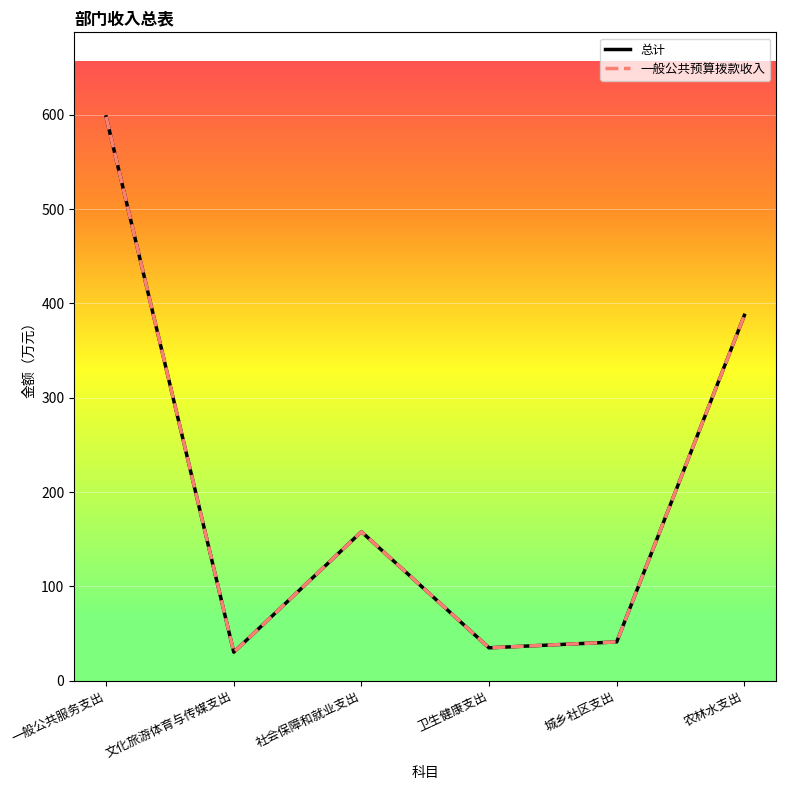

What is the sum of the 一般公共预算拨款收入 values at 社会保障和就业支出 and 文化旅游体育与传媒支出?

188.4